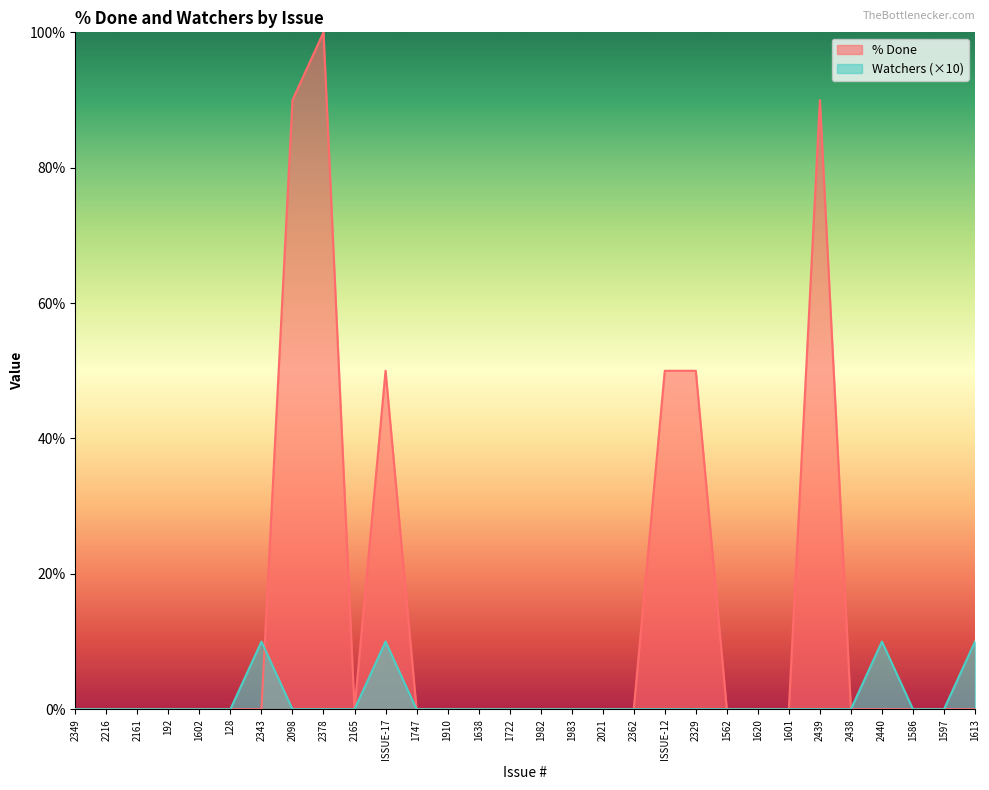

At 1722, list the series in order from largest to smallest.

% Done, Watchers